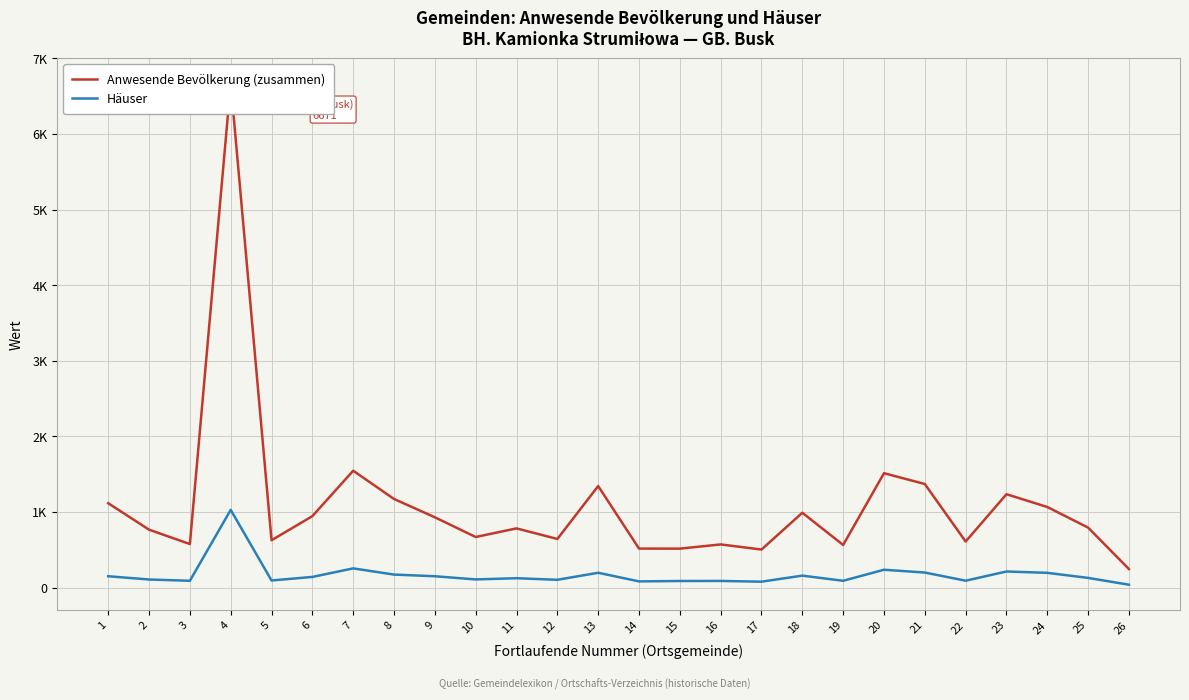

What is the difference between the maximum and minimum values in the Anwesende Bevölkerung (zusammen) series?

6426